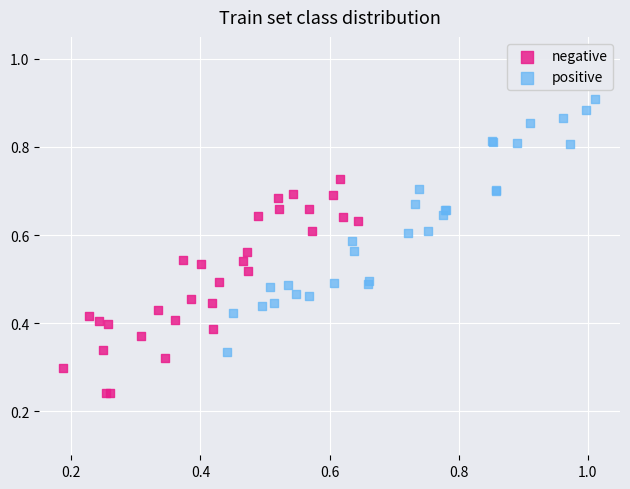

Which series contains the lowest Y value?

negative